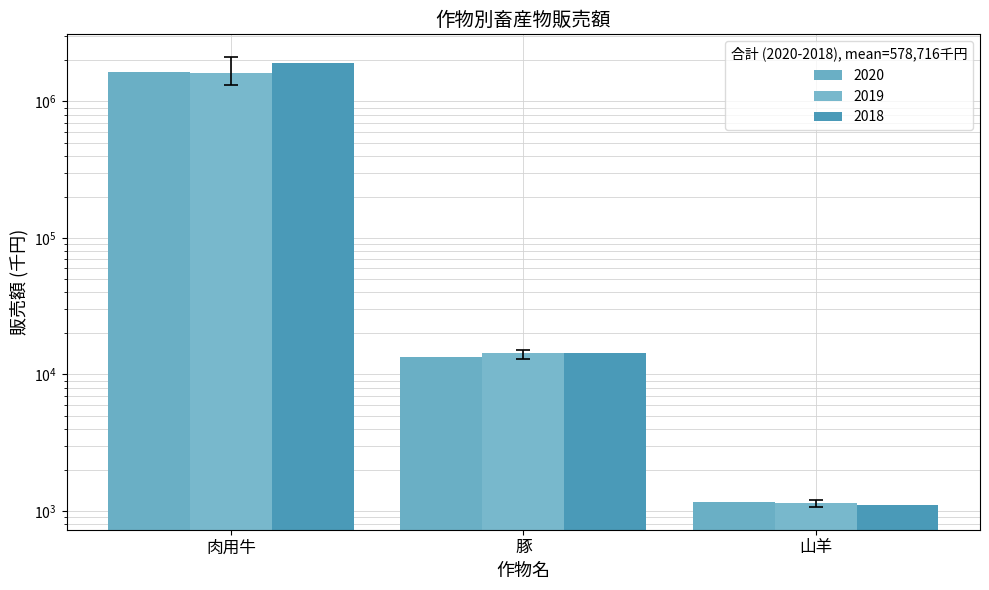

Reading left to right, extract all data points from this chart.

2020: 肉用牛=1652715	豚=13500	山羊=1170
2019: 肉用牛=1603142	豚=14250	山羊=1140
2018: 肉用牛=1907065	豚=14350	山羊=1110